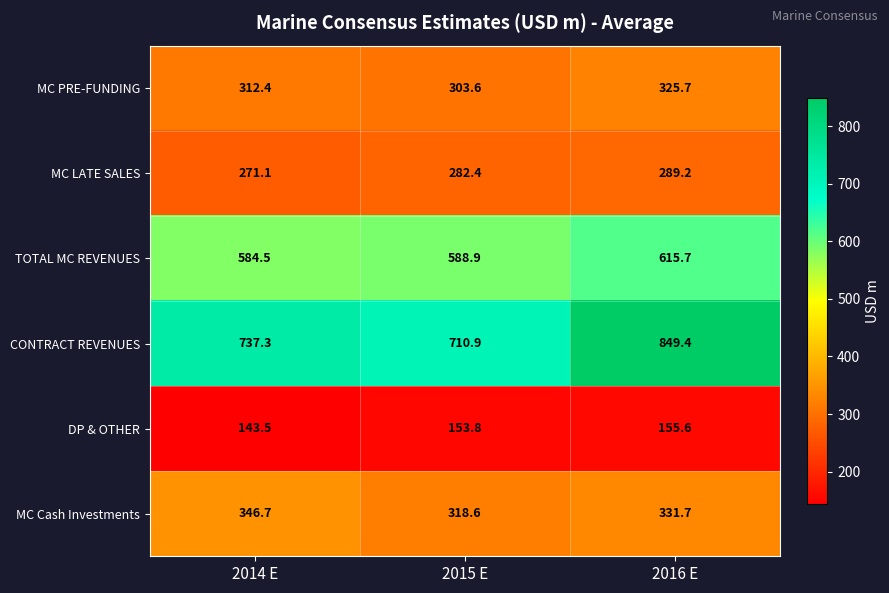

Between 2014 E and 2016 E, which series saw the biggest shift?

CONTRACT REVENUES